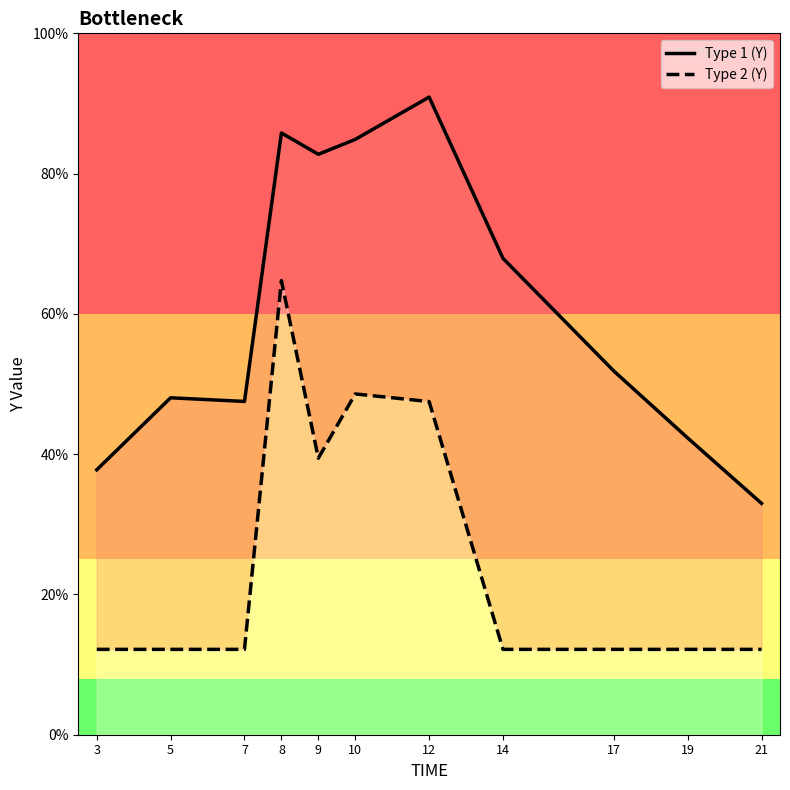

What is the minimum value shown in the chart?

1.0